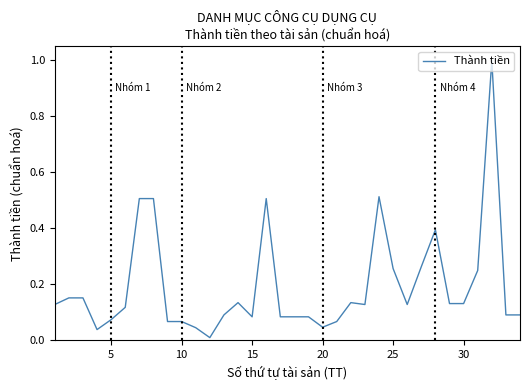

What is the maximum value shown in the chart?

1.0